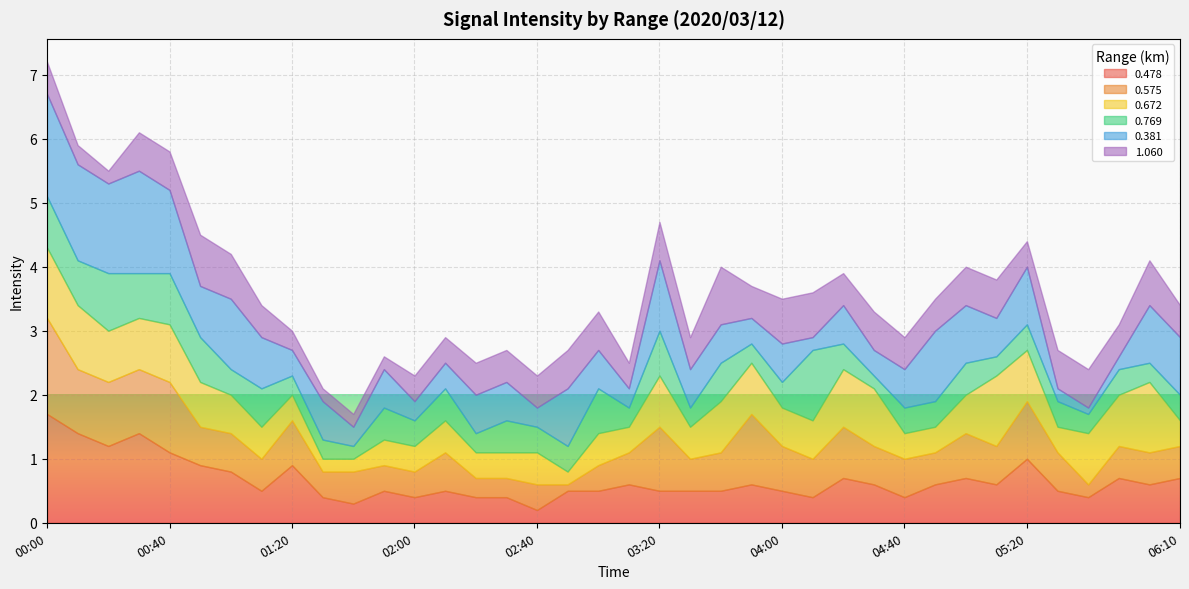

How many lines are shown in the chart?

6